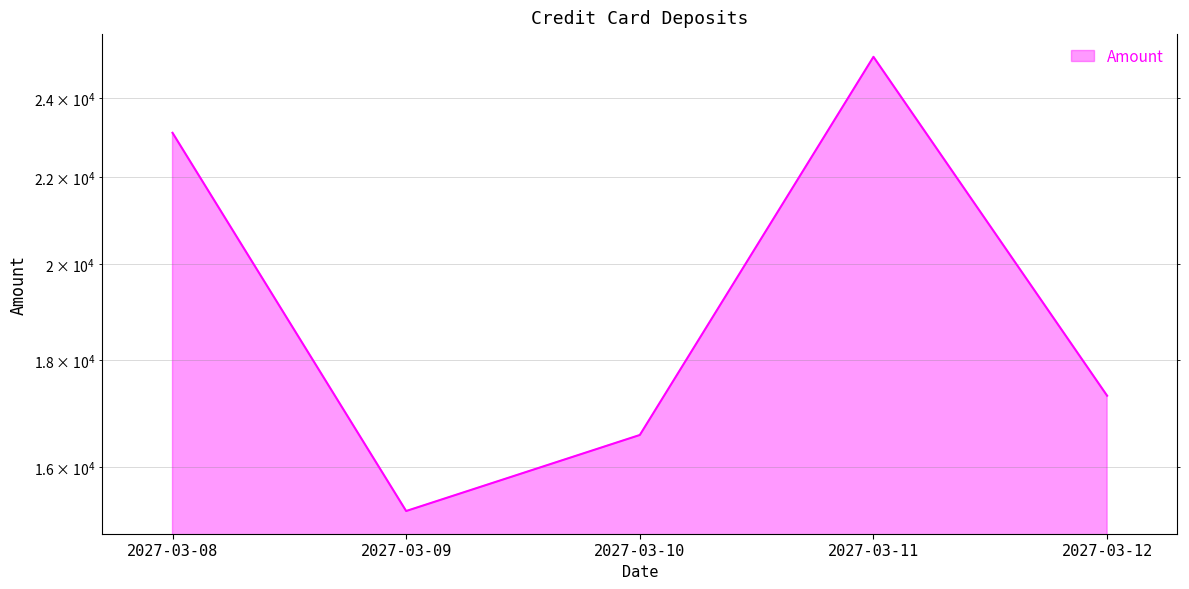

How many data points are above 17303?

3